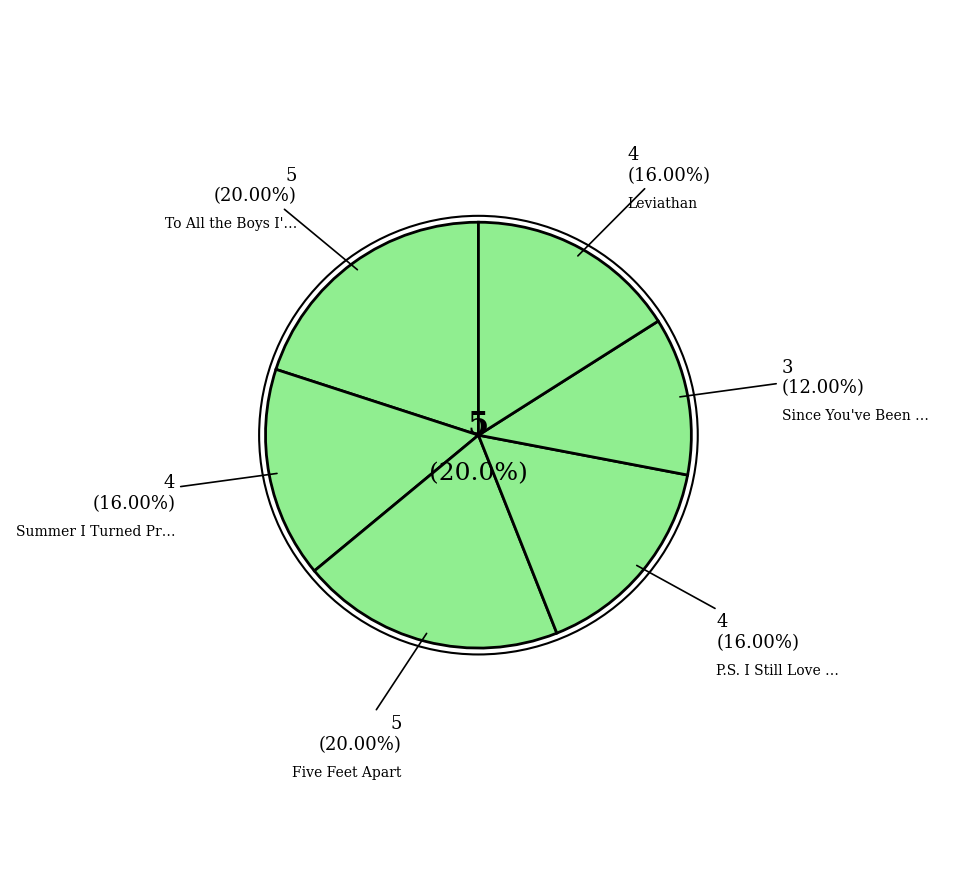

What is the change in value from Five Feet Apart to P.S. I Still Love You?

-1